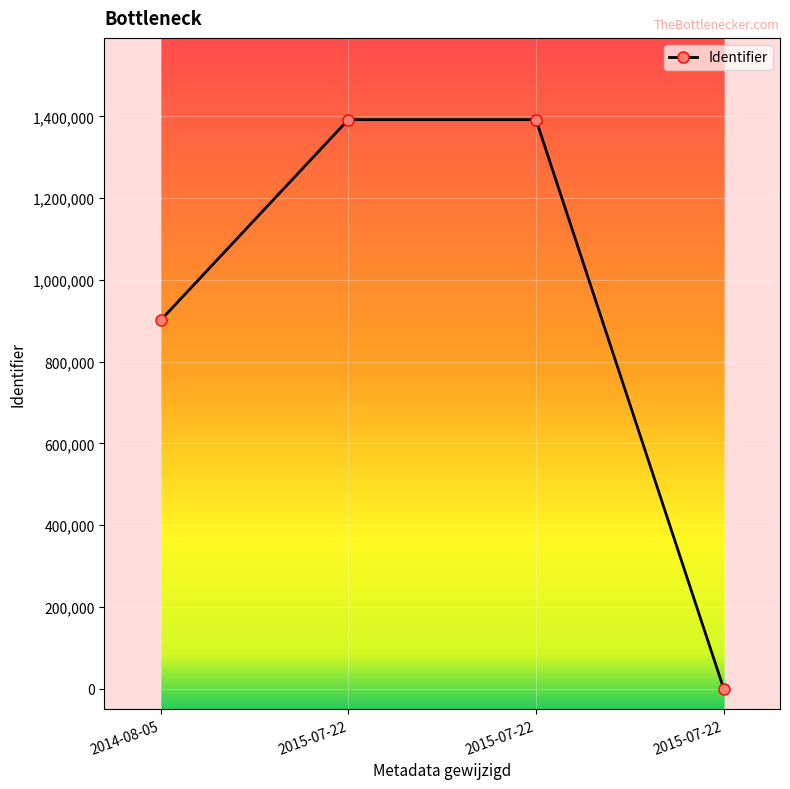

Rank the categories by value from highest to lowest.

2015-07-22 06:49:49, 2015-07-22 06:40:51, 2014-08-05 07:30:15, 2015-07-22 06:59:10